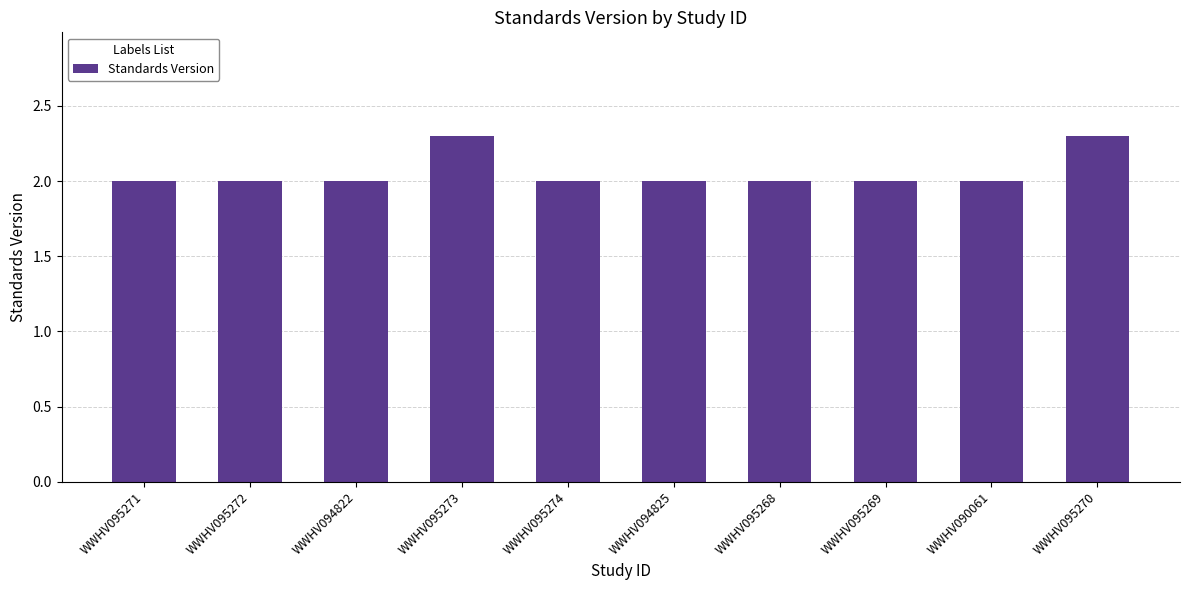

Does the chart contain stacked bars?

No